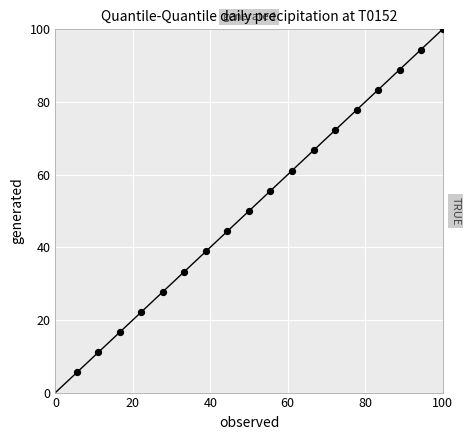

What Y value in the scatter plot is closest to 52?

50.0